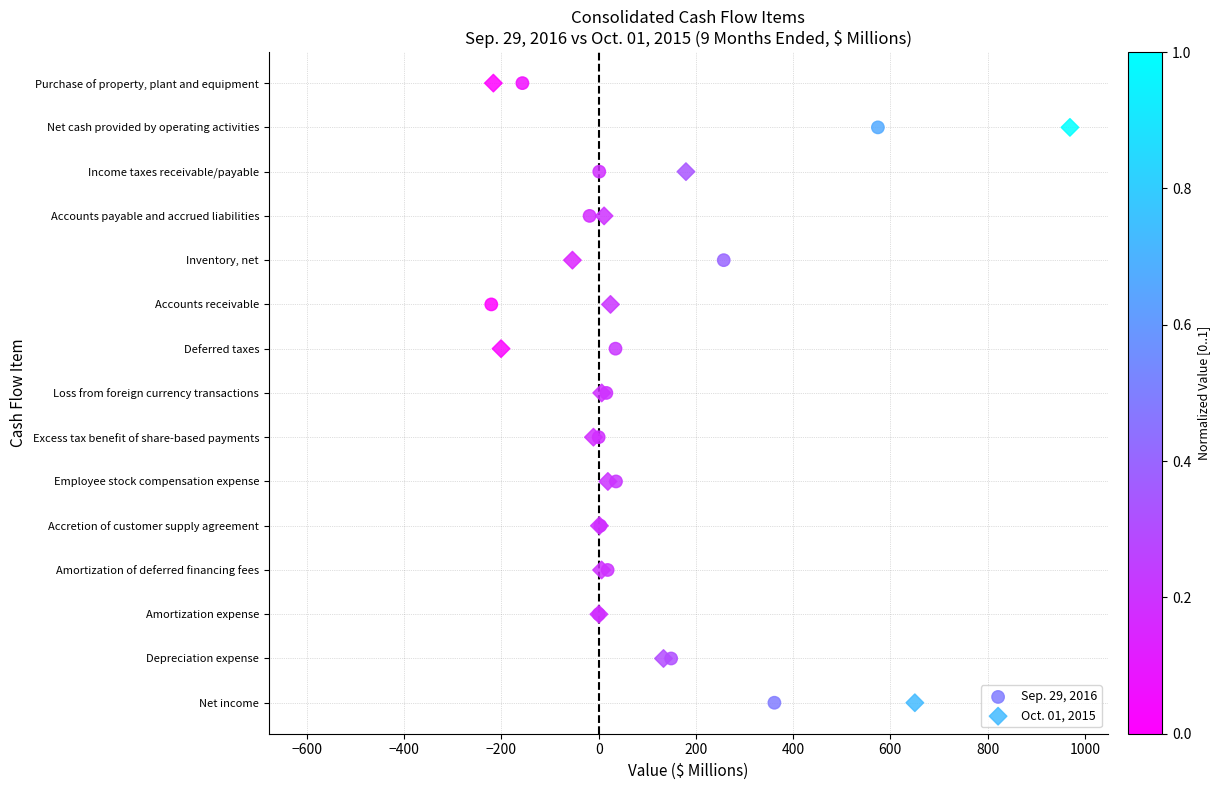

What are all the series names shown in the legend?

Sep. 29, 2016, Oct. 01, 2015